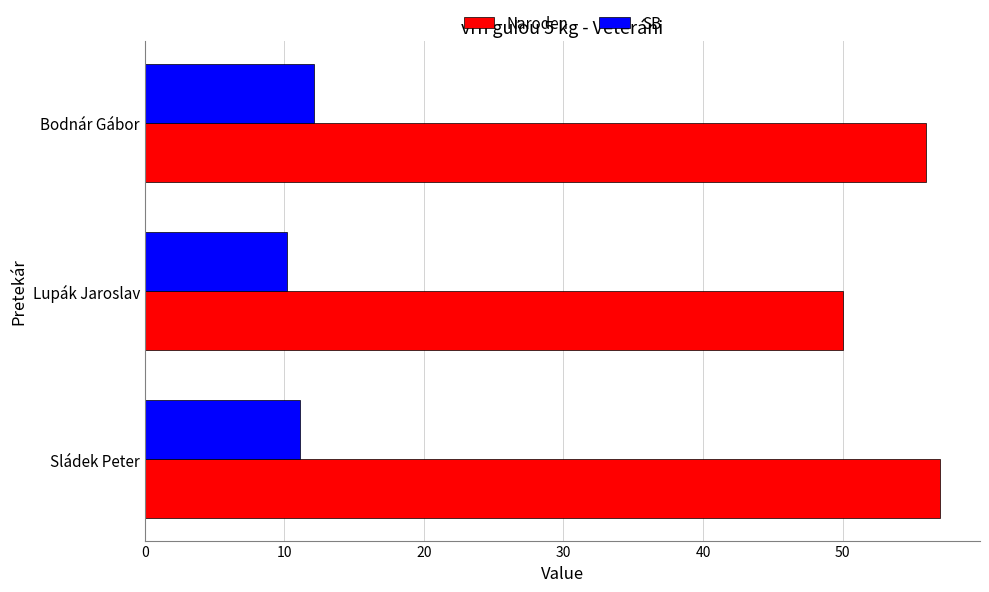

How many categories are shown in the chart?

3